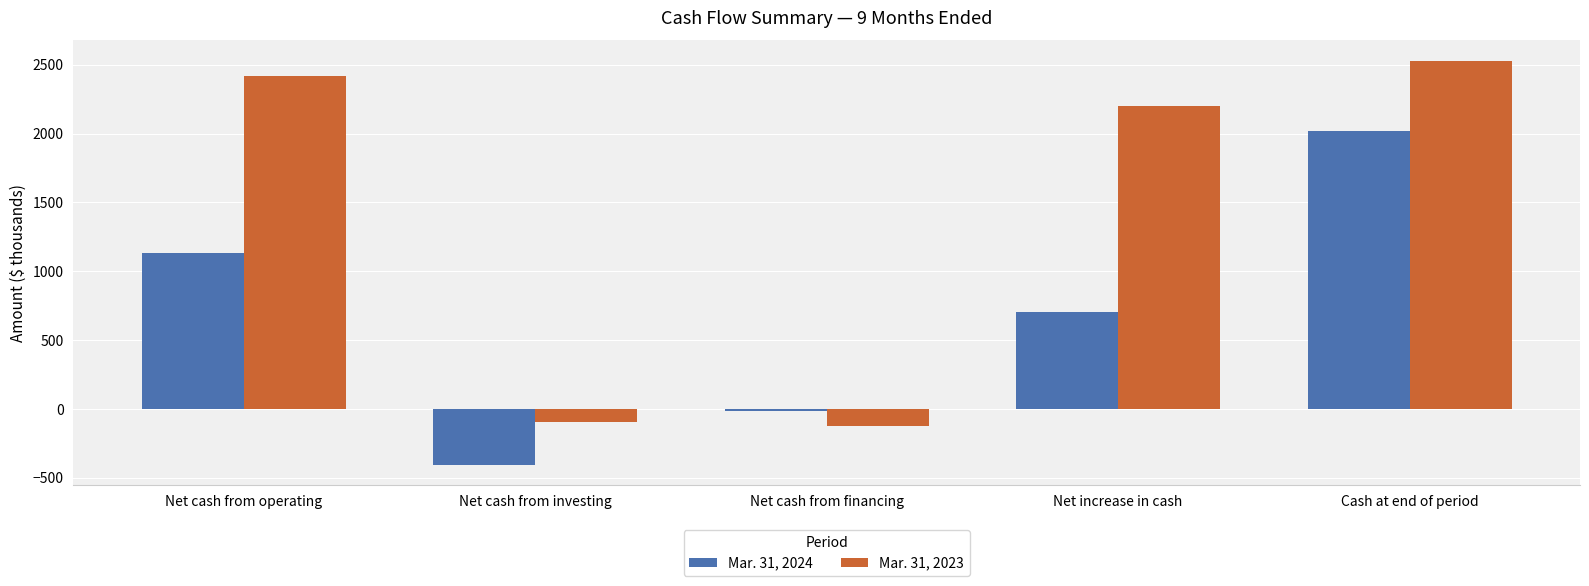

What is the lowest value of the Mar. 31, 2023 series?

-126